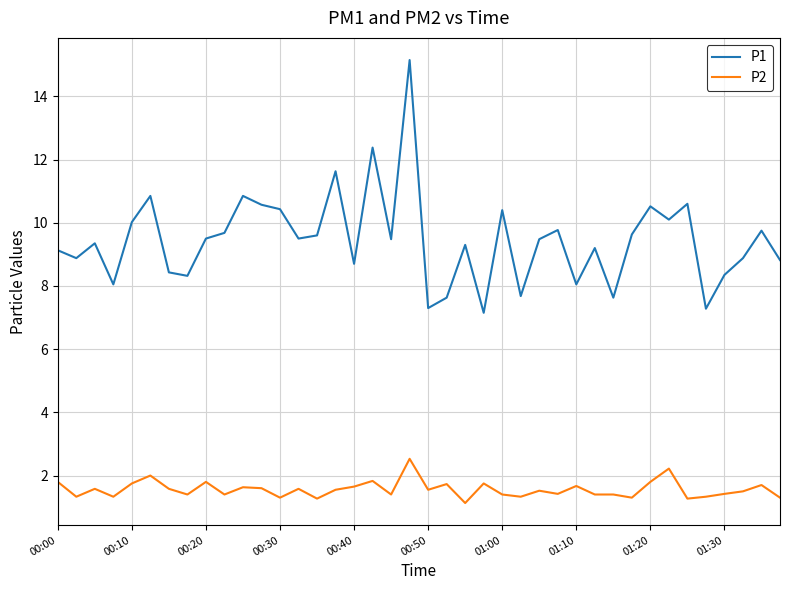

True or false: P1 has more than 2 interior local peaks.

True